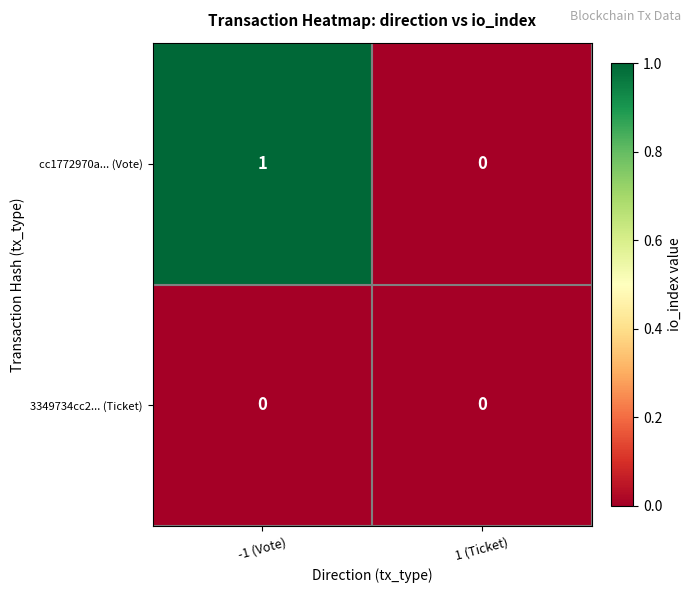

How many categories are shown in the chart?

2